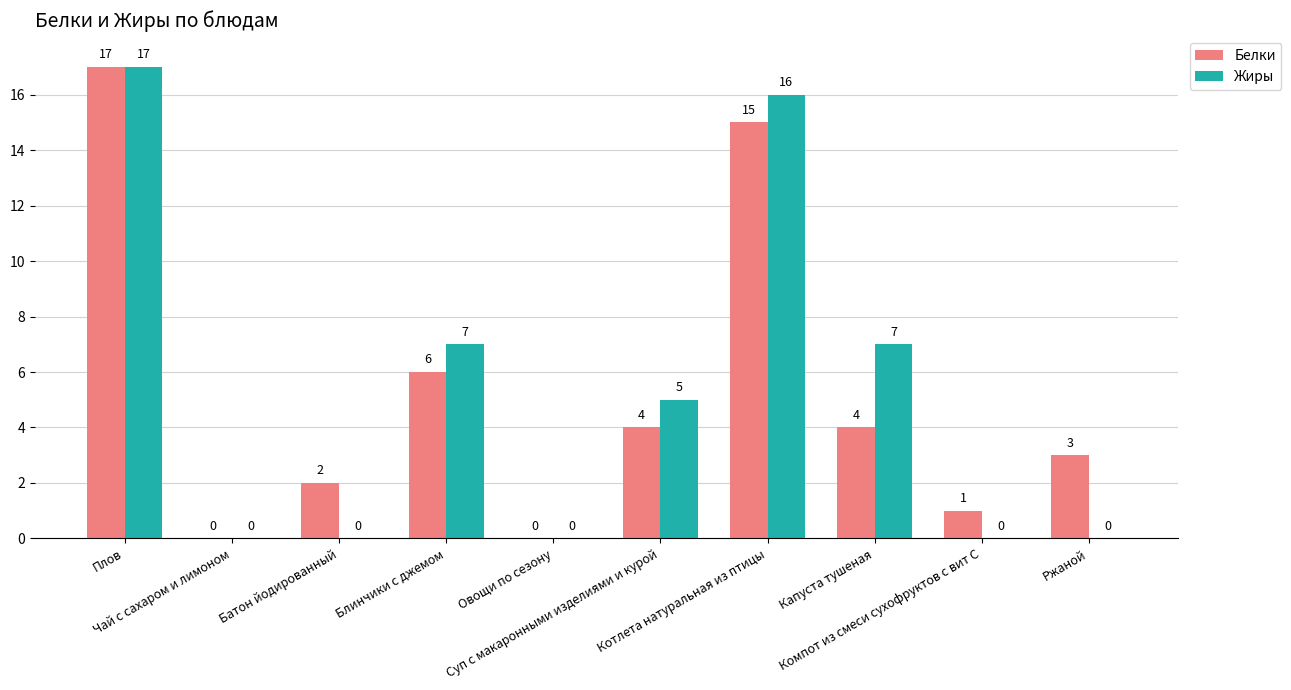

What value does the Белки series have at Капуста тушеная, to the nearest 5?

5